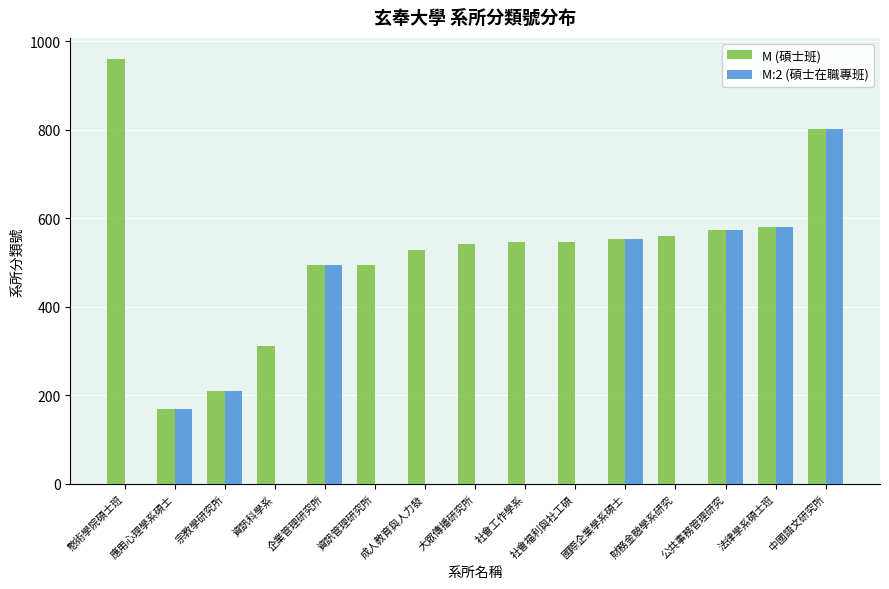

What is the maximum value for M (碩士班)?

960.0